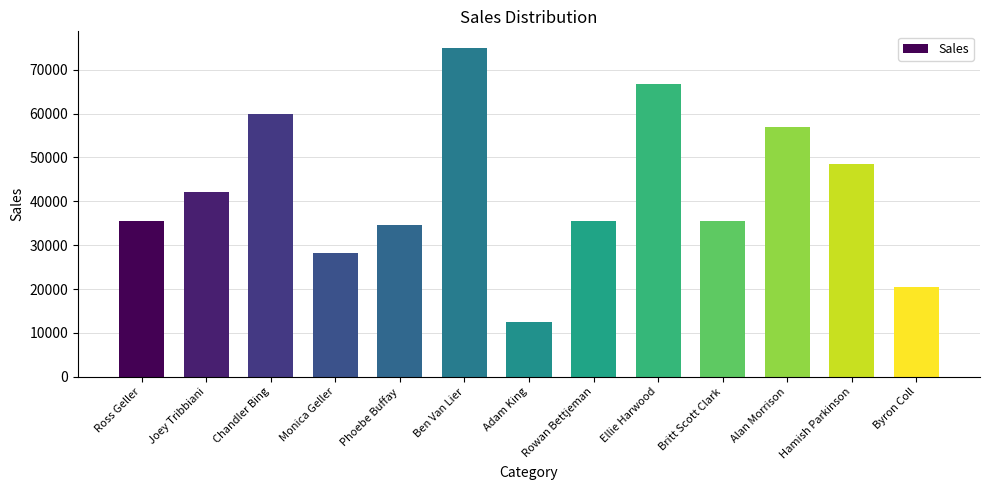

Which label corresponds to the largest value in the chart?

Ben Van Lier